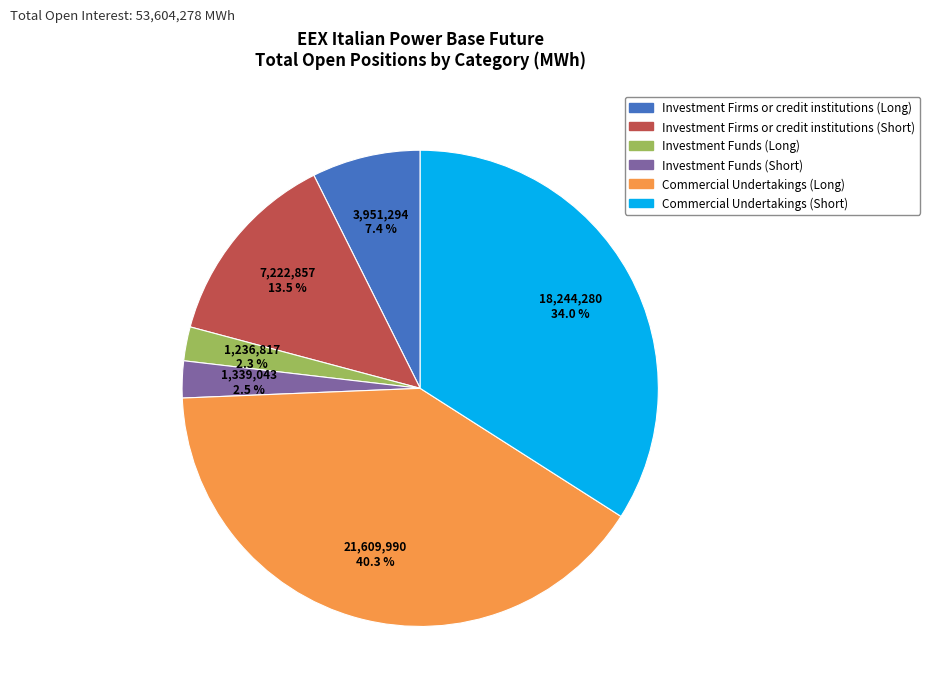

To the nearest percent, what is the average slice percentage?

17%